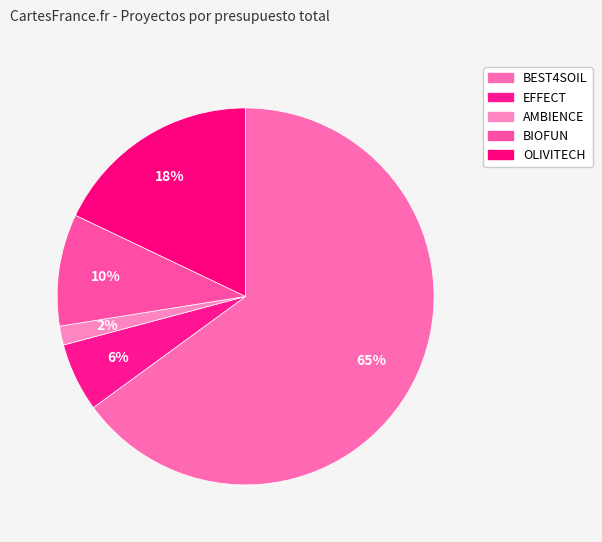

Which slice is the smallest?

AMBIENCE